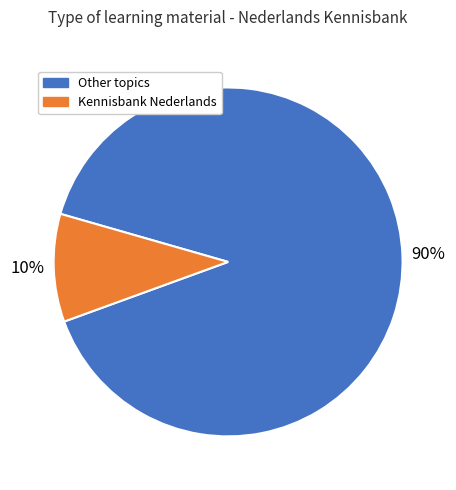

Is there any slice that represents more than half of the pie?

Yes